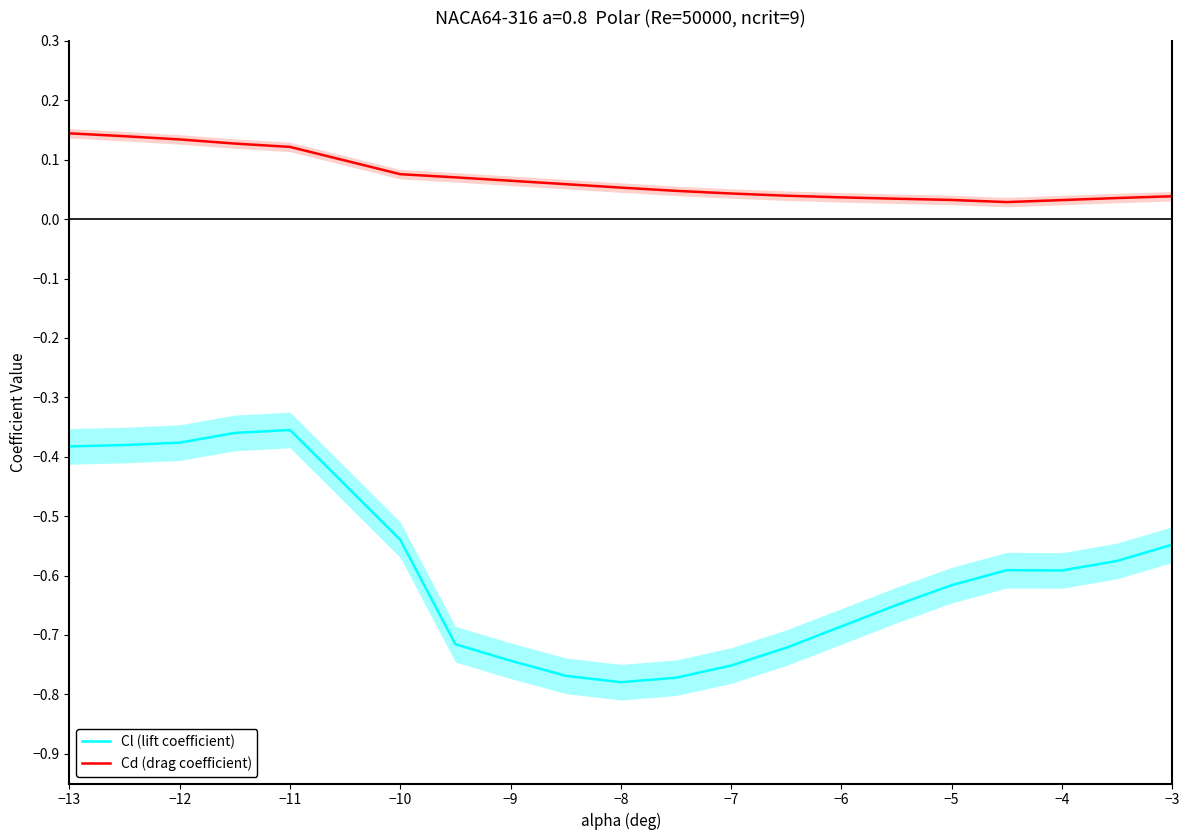

True or false: Cd (drag coefficient) and Cl (lift coefficient) intersect in this chart.

False